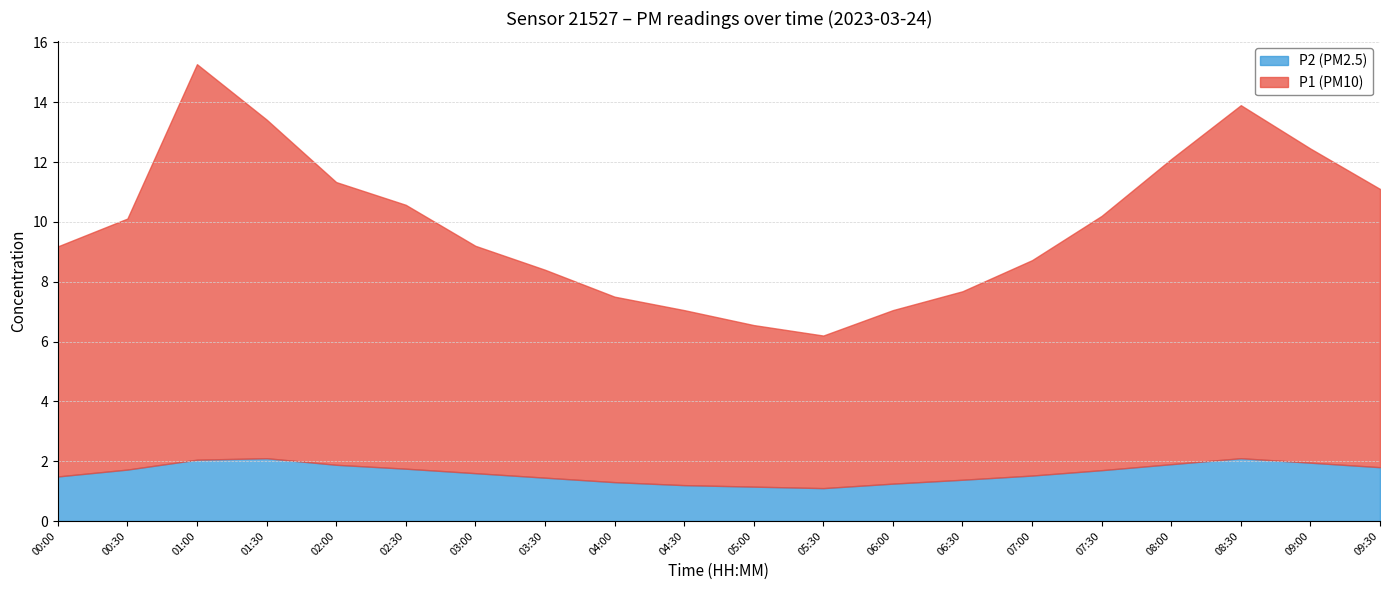

Which series has the widest spread of values?

P1